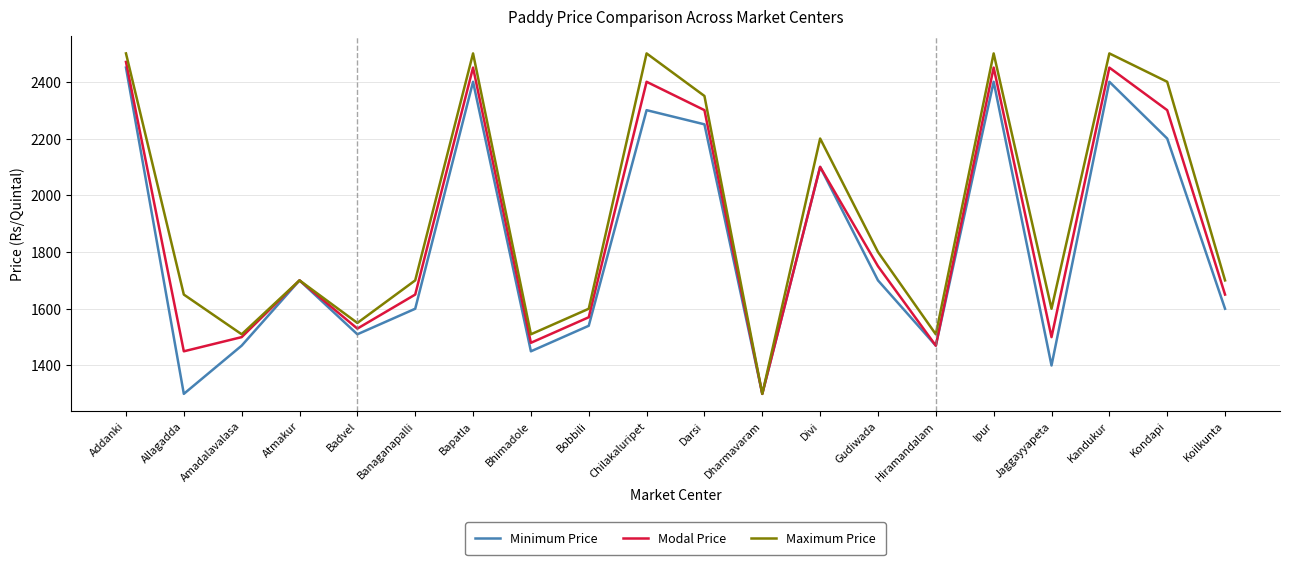

List the series in order of their overall mean, lowest first.

Minimum Price, Modal Price, Maximum Price